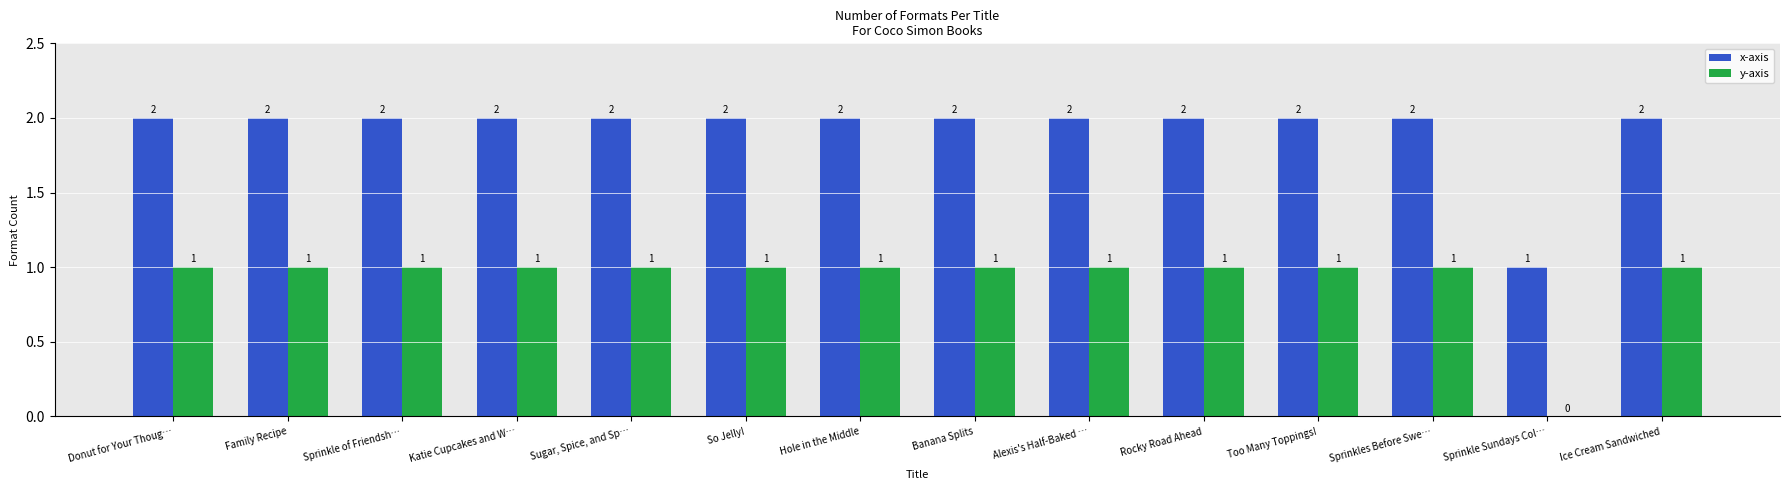

What are all the series names shown in the legend?

x-axis, y-axis